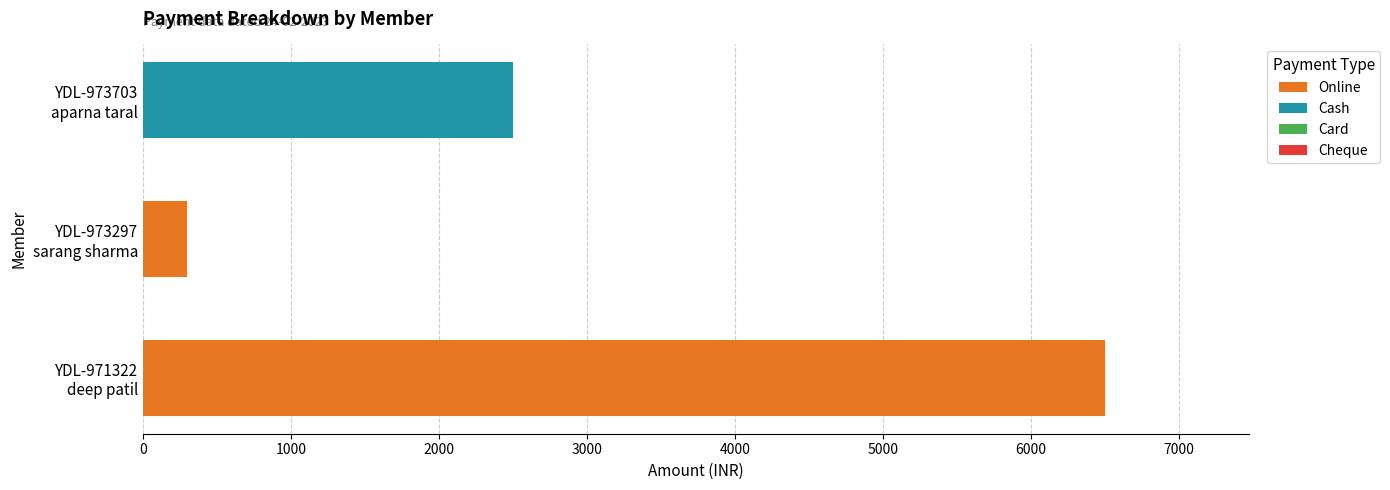

What is the maximum value for Online?

6500